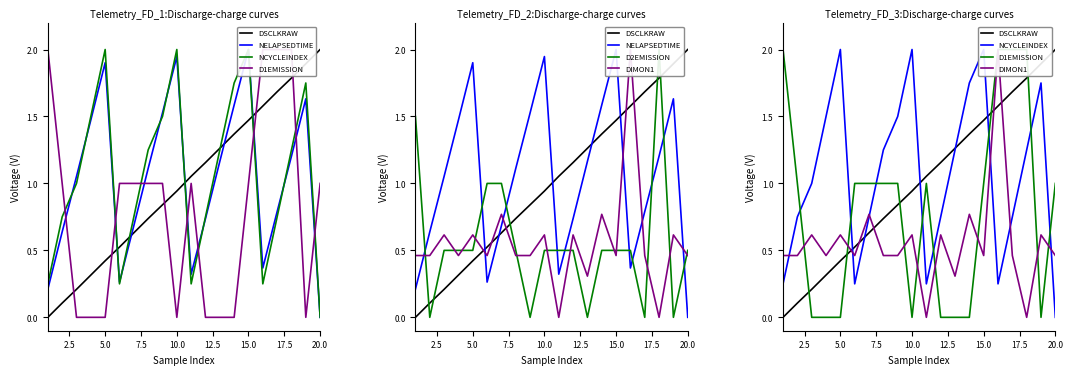

True or false: DSCLKRAW has a value of 0.6 at 5.0.

False